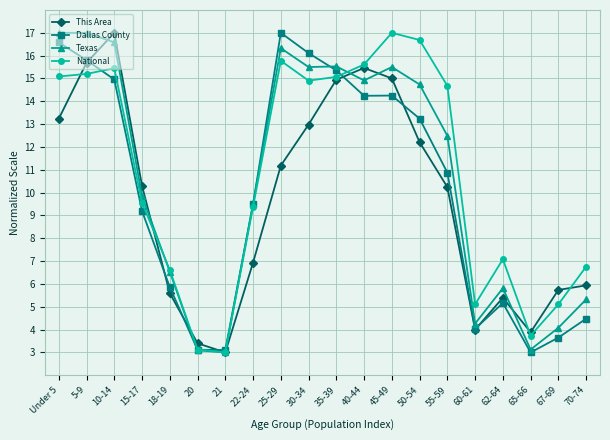

How many lines are shown in the chart?

4